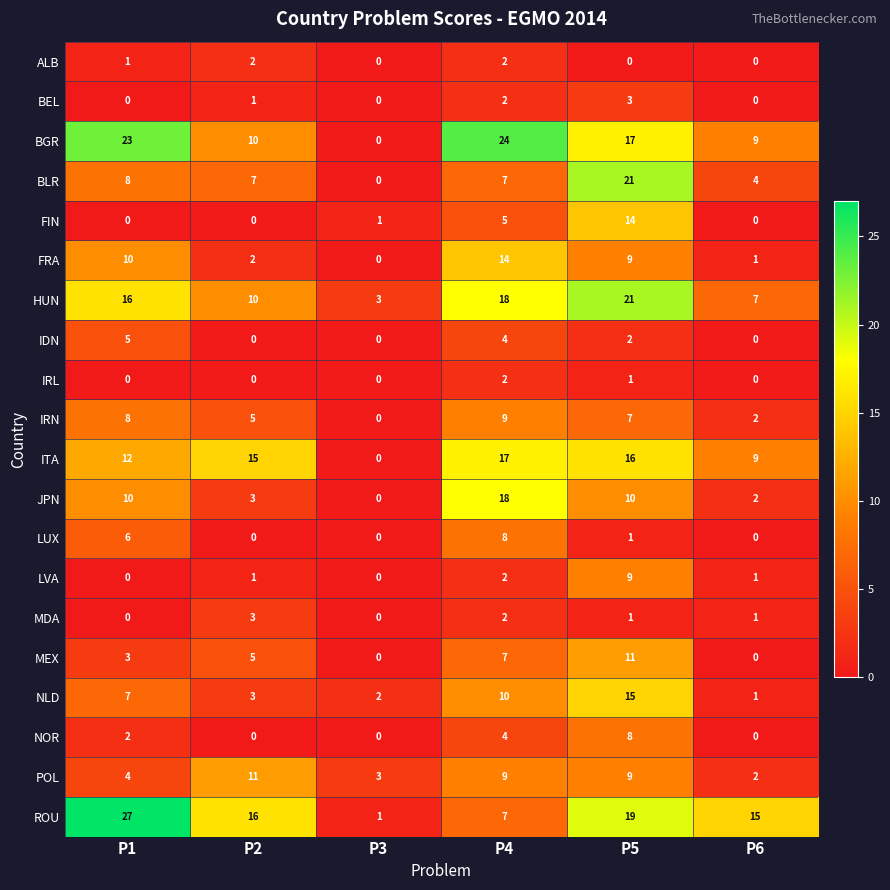

What is the spread (max minus min) of values at P1?

27